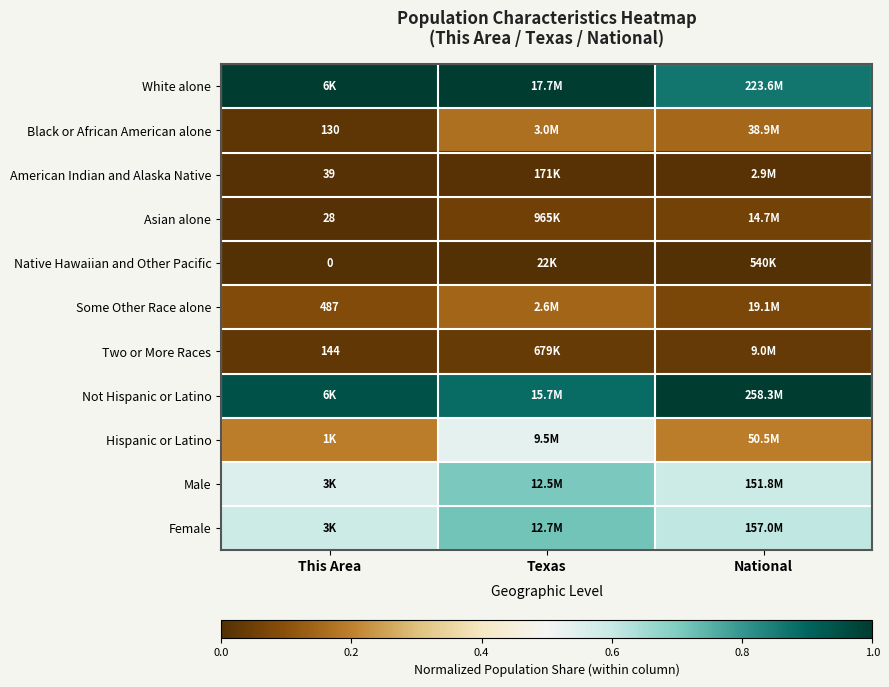

What is the maximum value for Some Other Race alone?

0.1